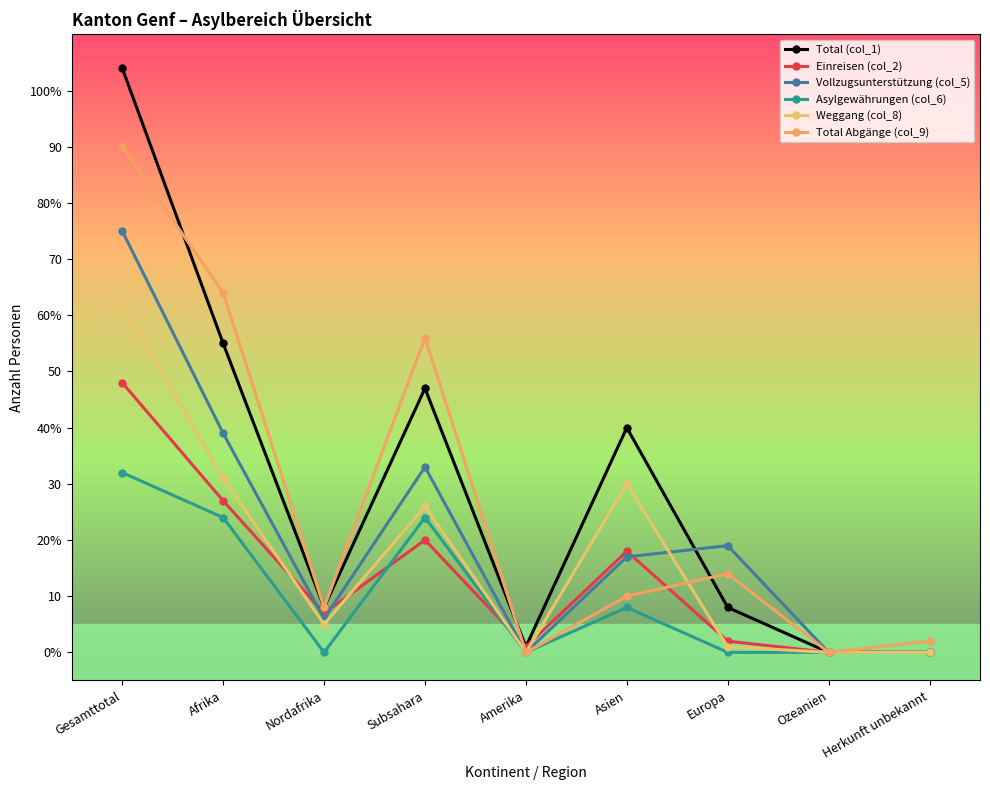

Where is the first local minimum for Vollzugsunterstützung (col_5)?

Nordafrika